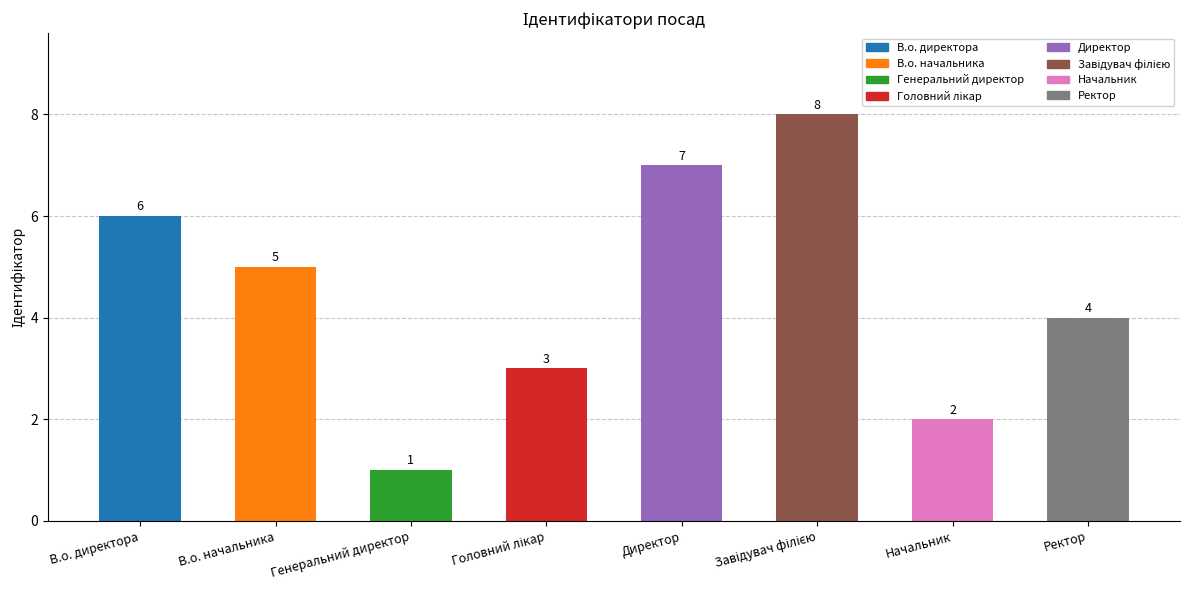

Where does the data first go above 5?

В.о. директора